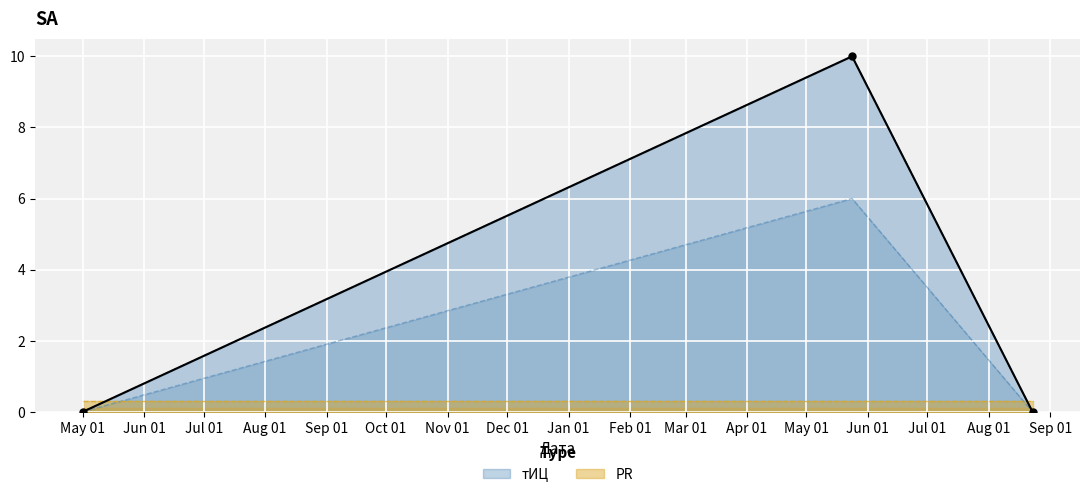

The value at May 01 is 0. True or false?

True